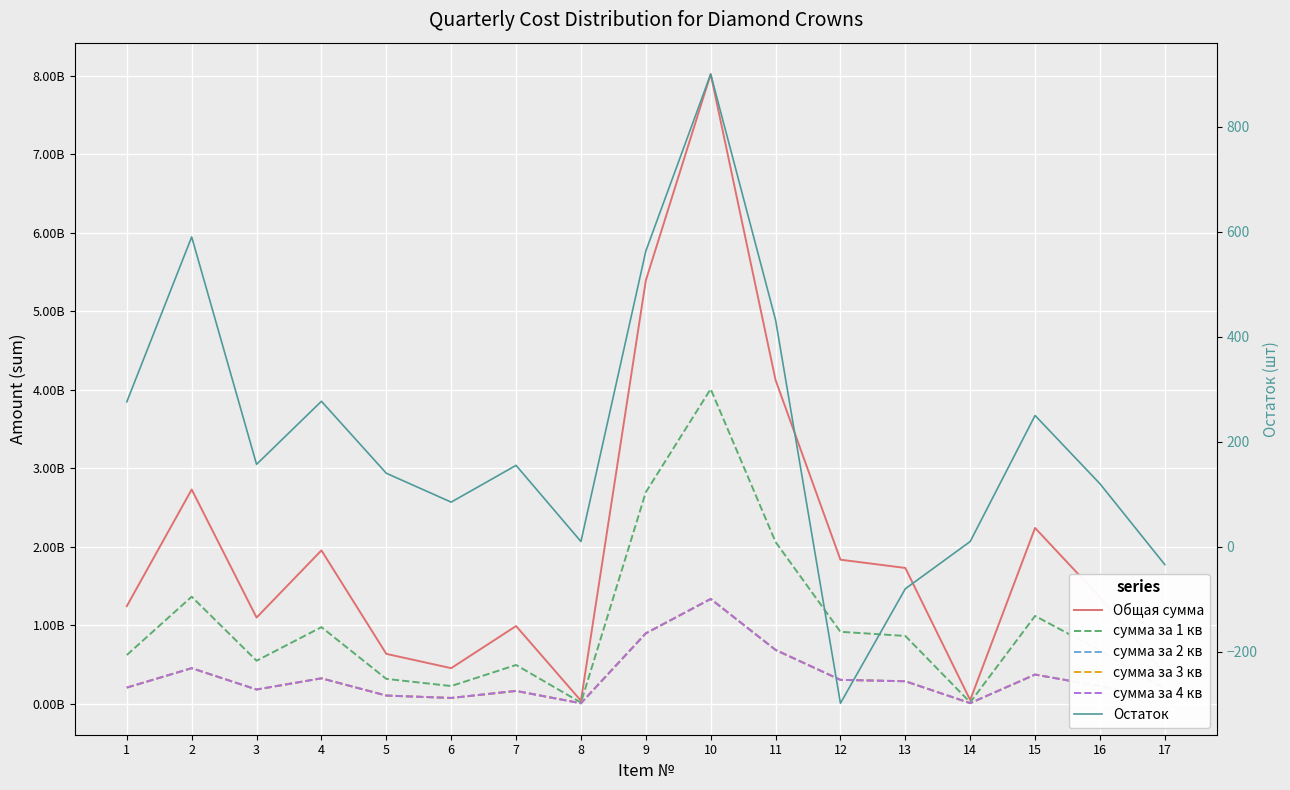

What is the sum of all сумма за 4 кв values?

5718258005.1